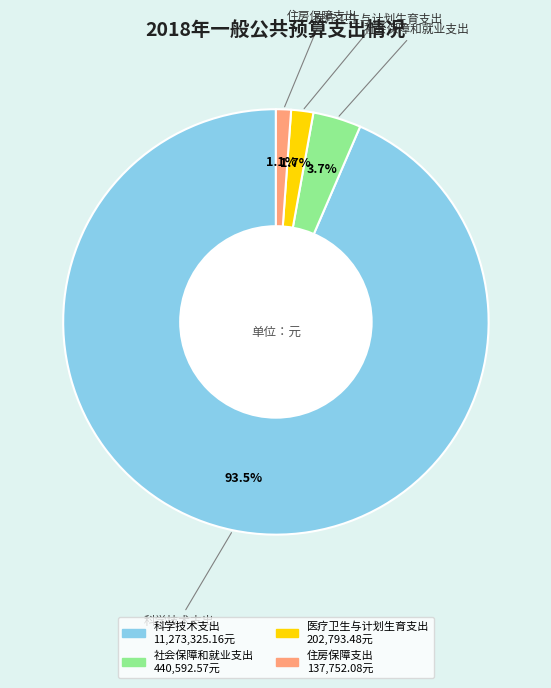

Is 住房保障支出 the majority of the pie?

No